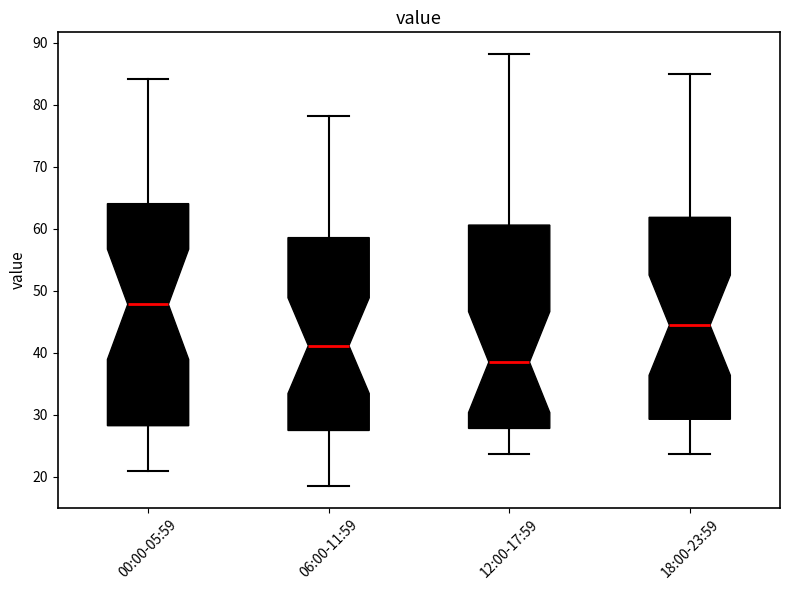

Comparing the boxes themselves (not the whiskers), which one is the tallest?

00:00-05:59